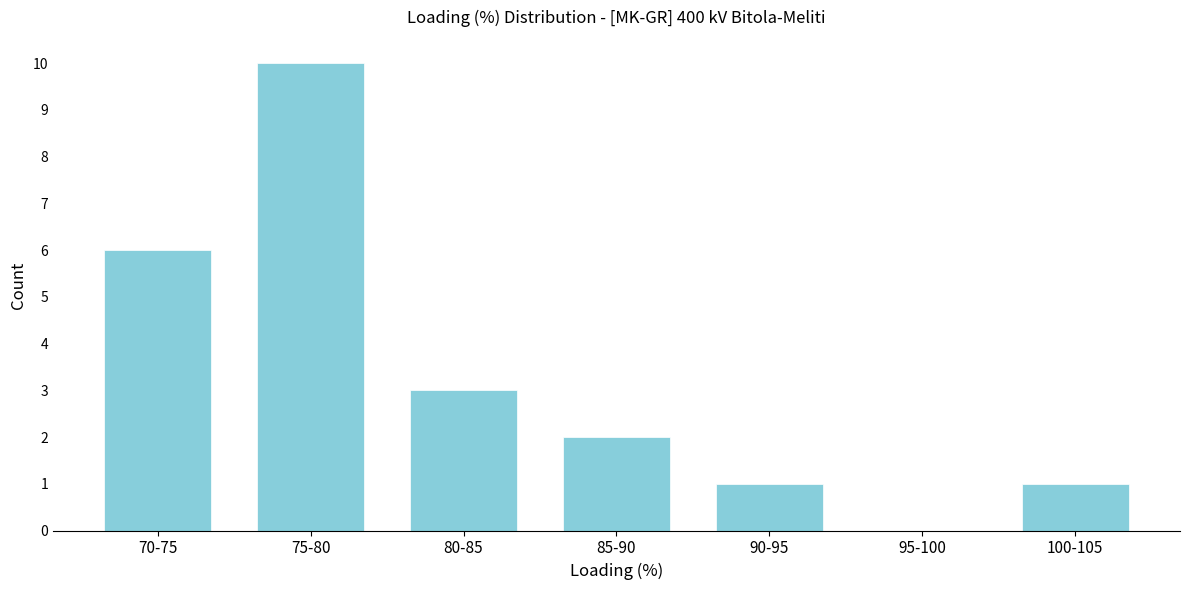

Reading left to right, extract all data points from this chart.

70-75=6	75-80=10	80-85=3	85-90=2	90-95=1	95-100=0	100-105=1